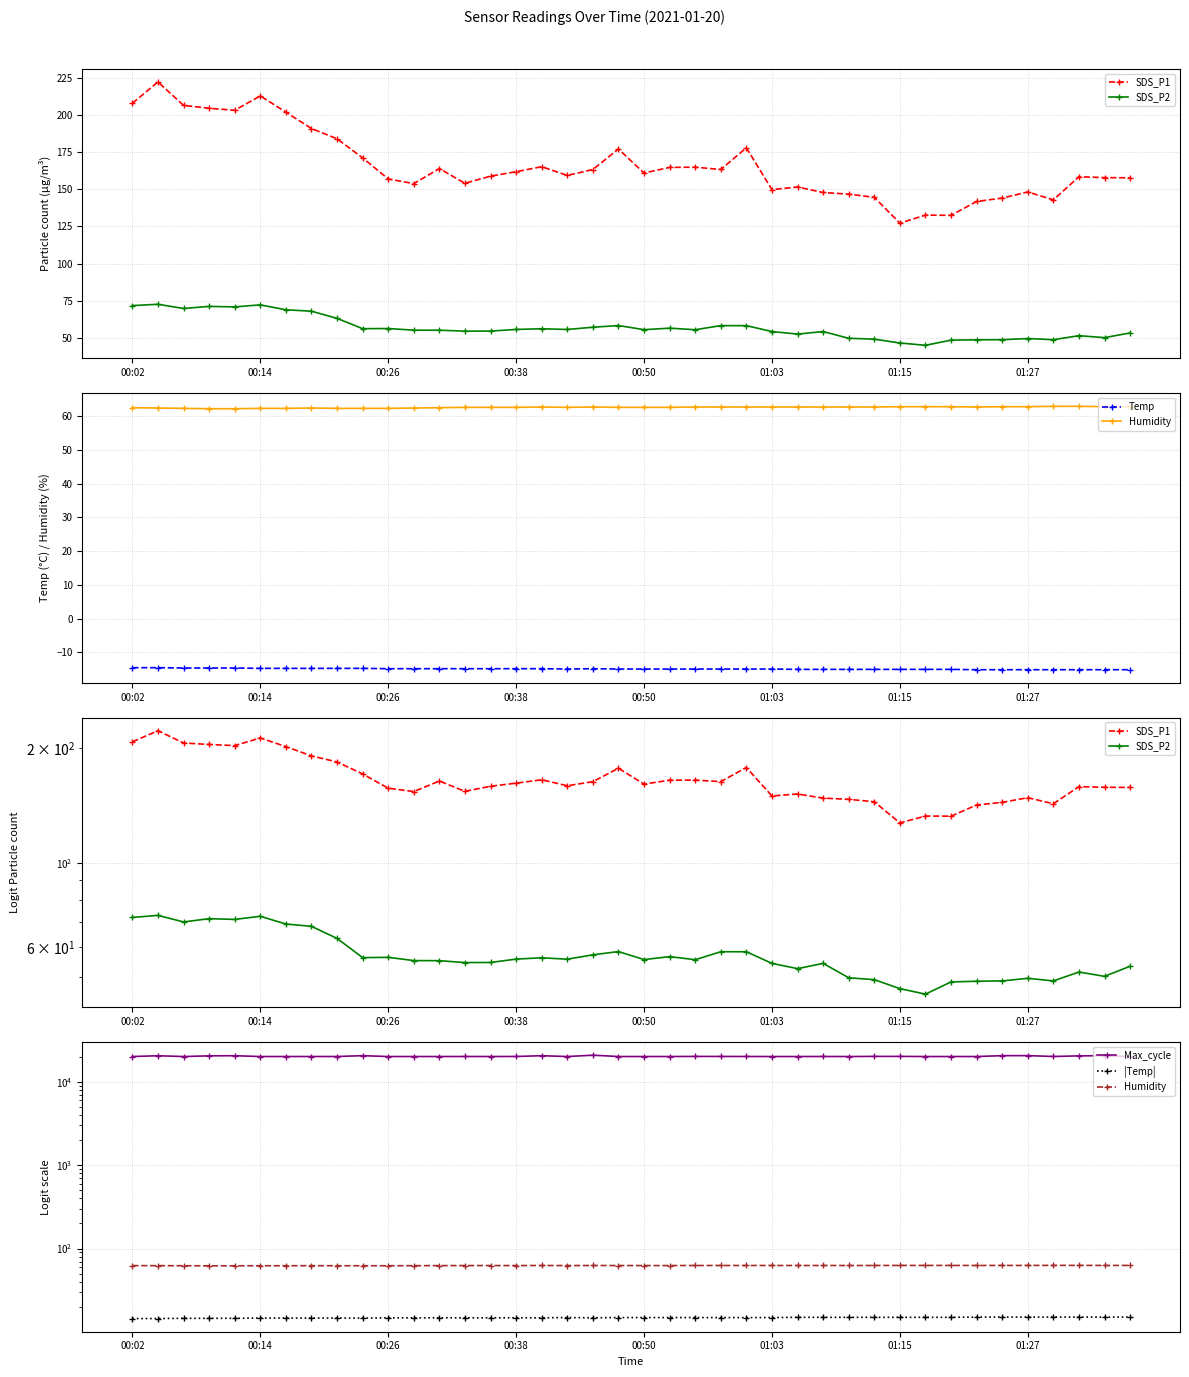

What is the total value across all series at 33?

20280.3